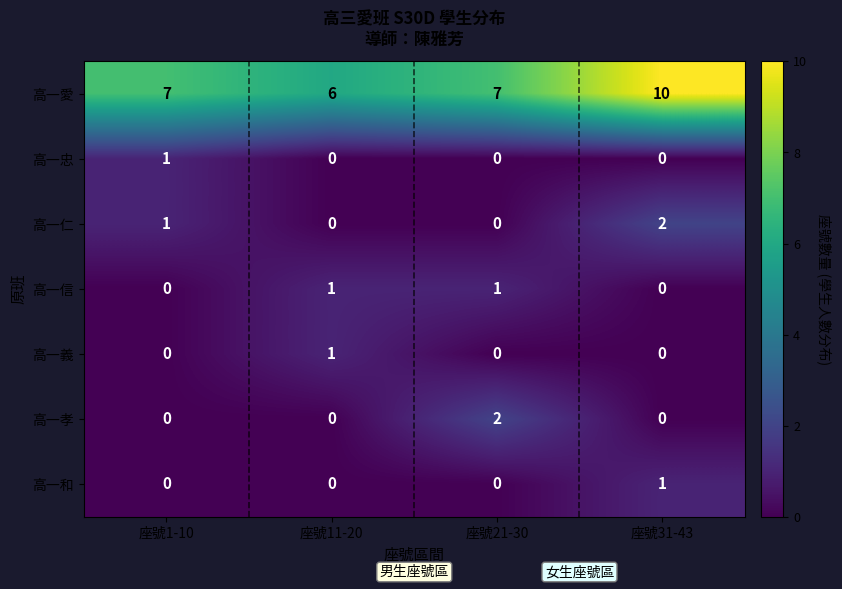

How many distinct data groups are displayed?

7